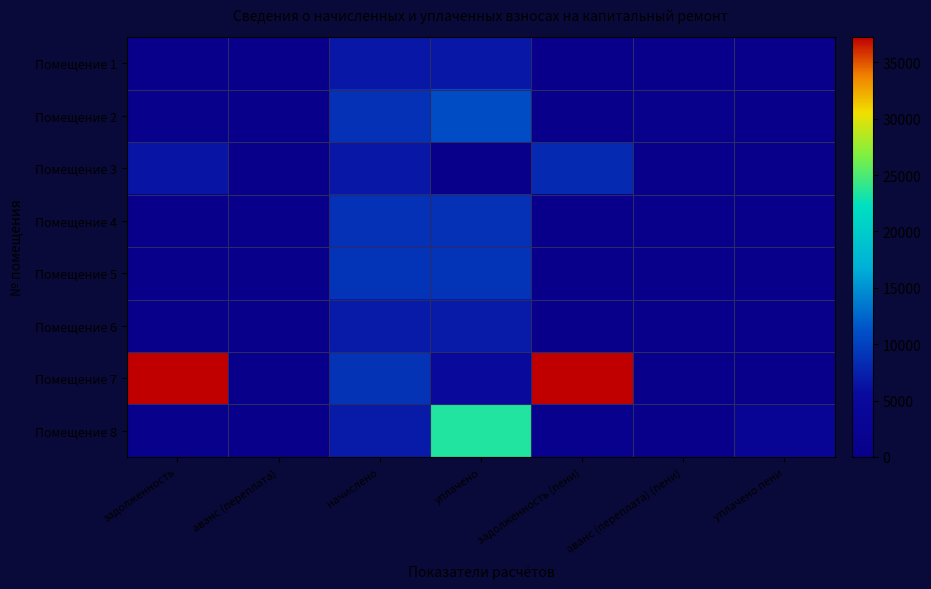

Which series has the largest total across all categories?

Помещение 7